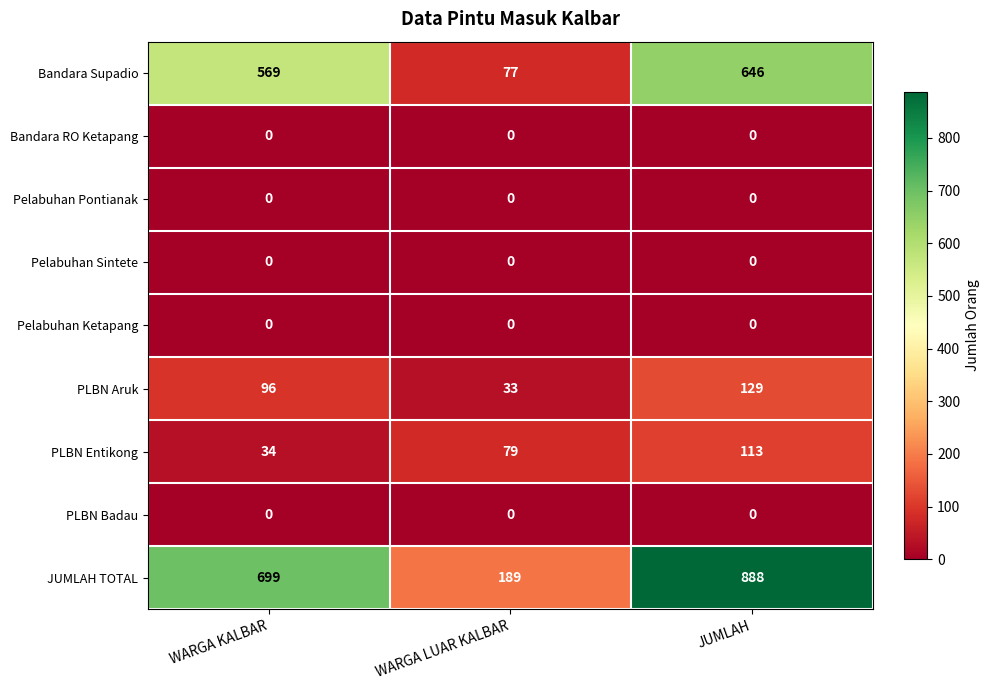

At which category does the chart reach its peak across all series?

JUMLAH